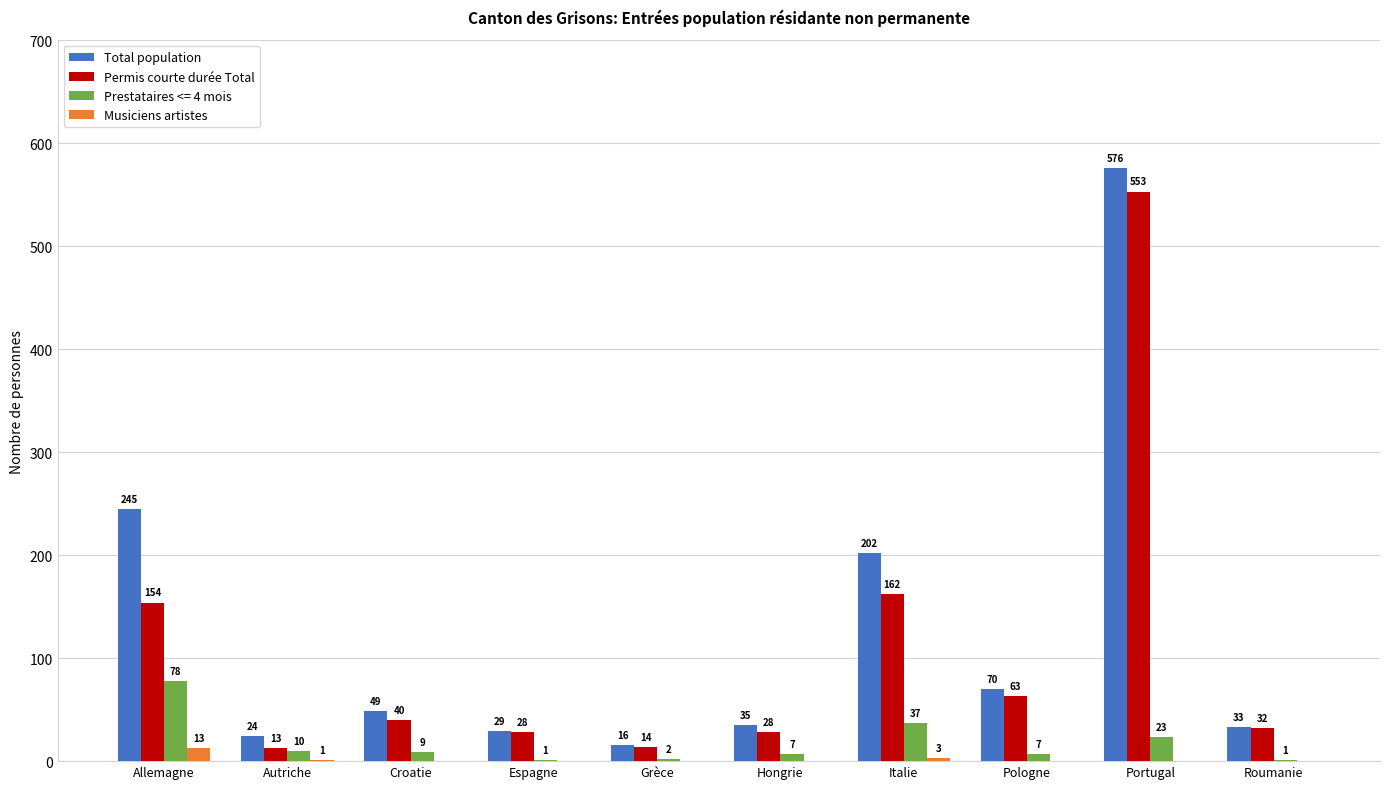

At which label does Total population first exceed 49?

Allemagne